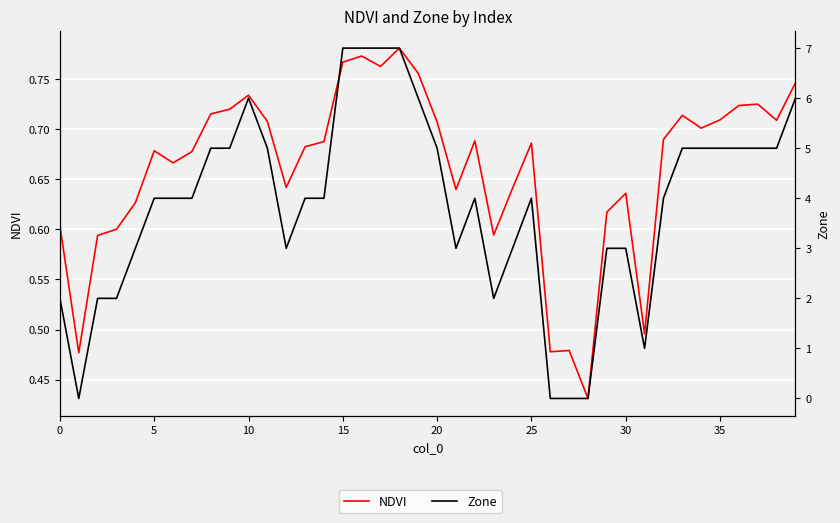

True or false: Zone and NDVI cross at least once.

True